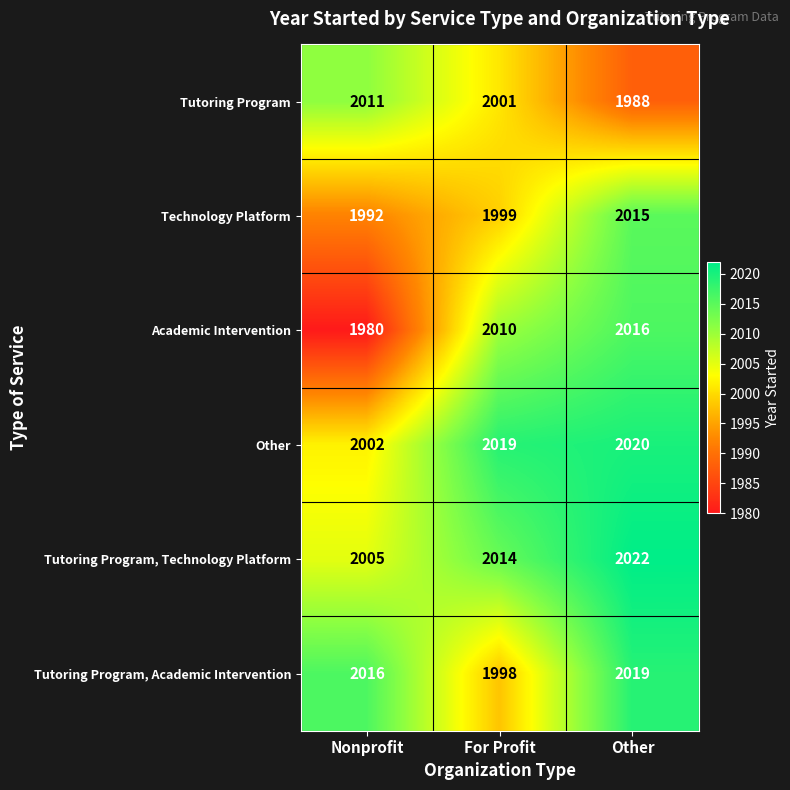

Between Nonprofit and For Profit, which series saw the biggest shift?

Academic Intervention